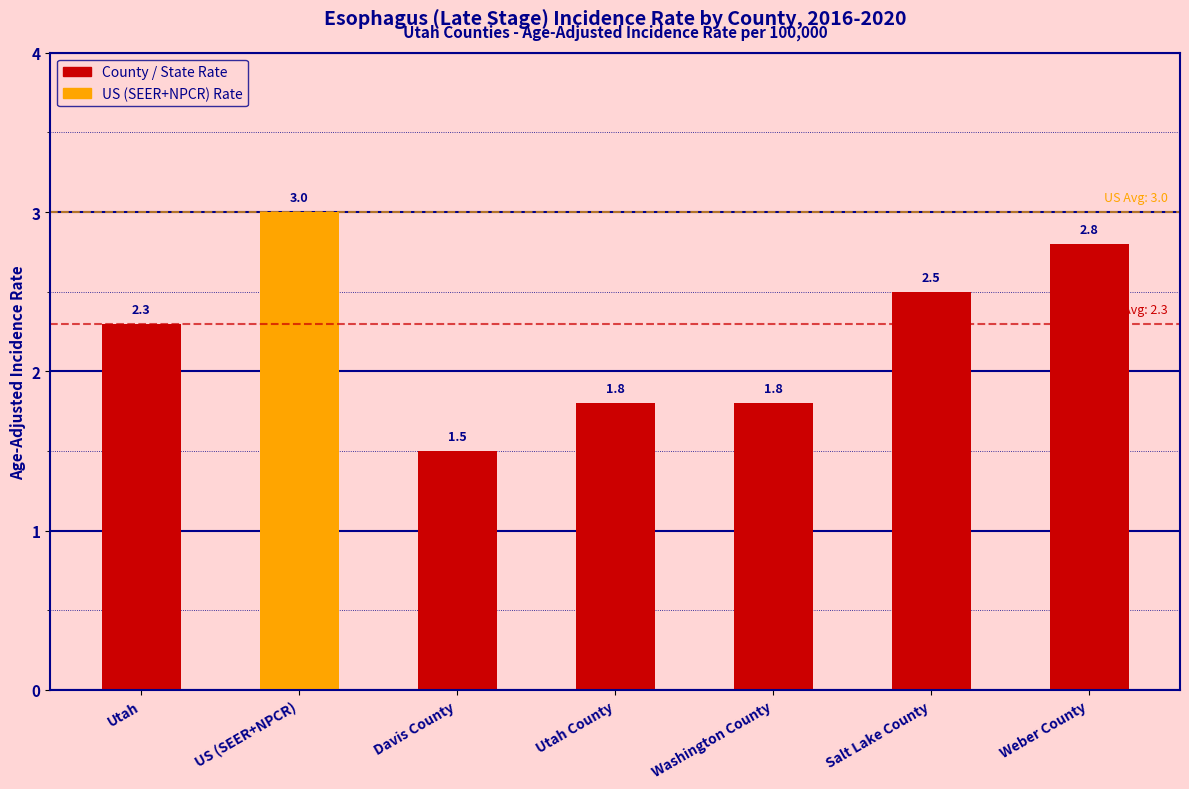

What is the label of the 1st bar from the right?

Weber County